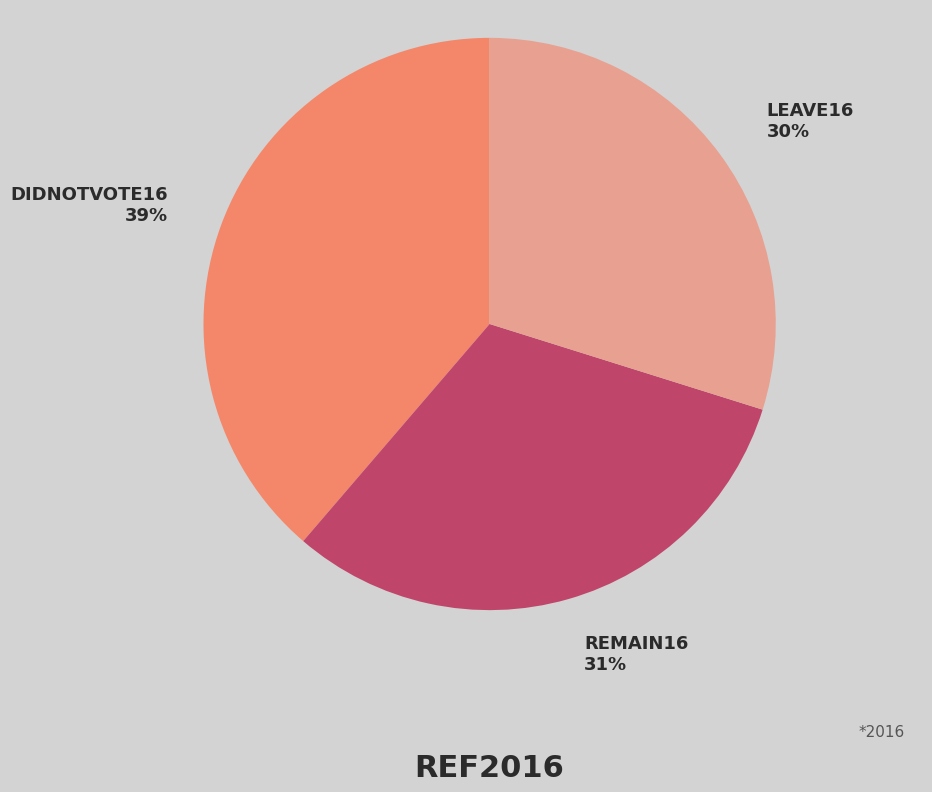

Is there any slice that represents more than half of the pie?

No